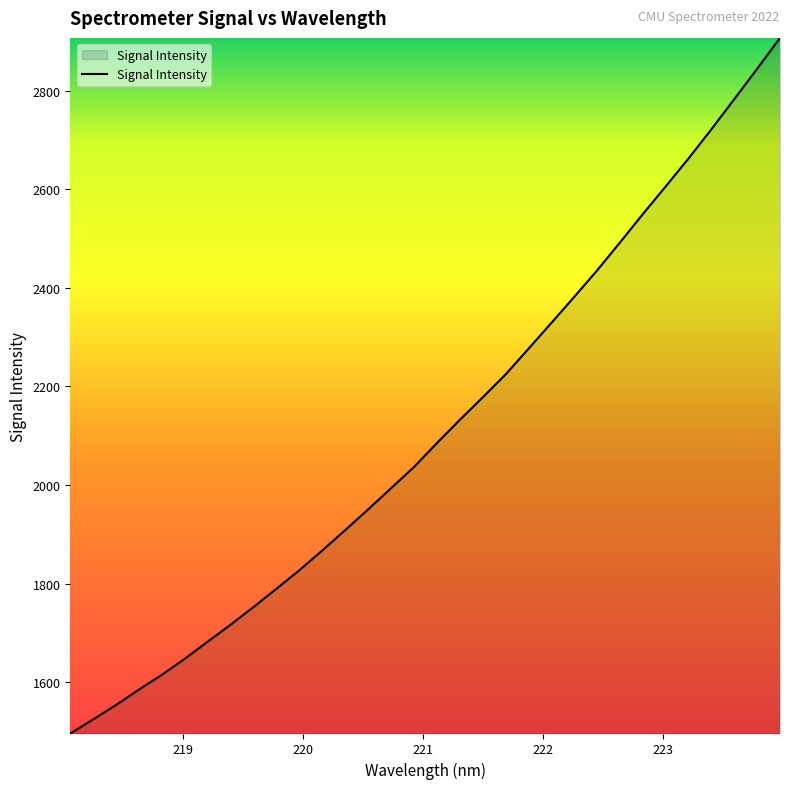

What is the difference between the maximum and minimum values?

1410.9